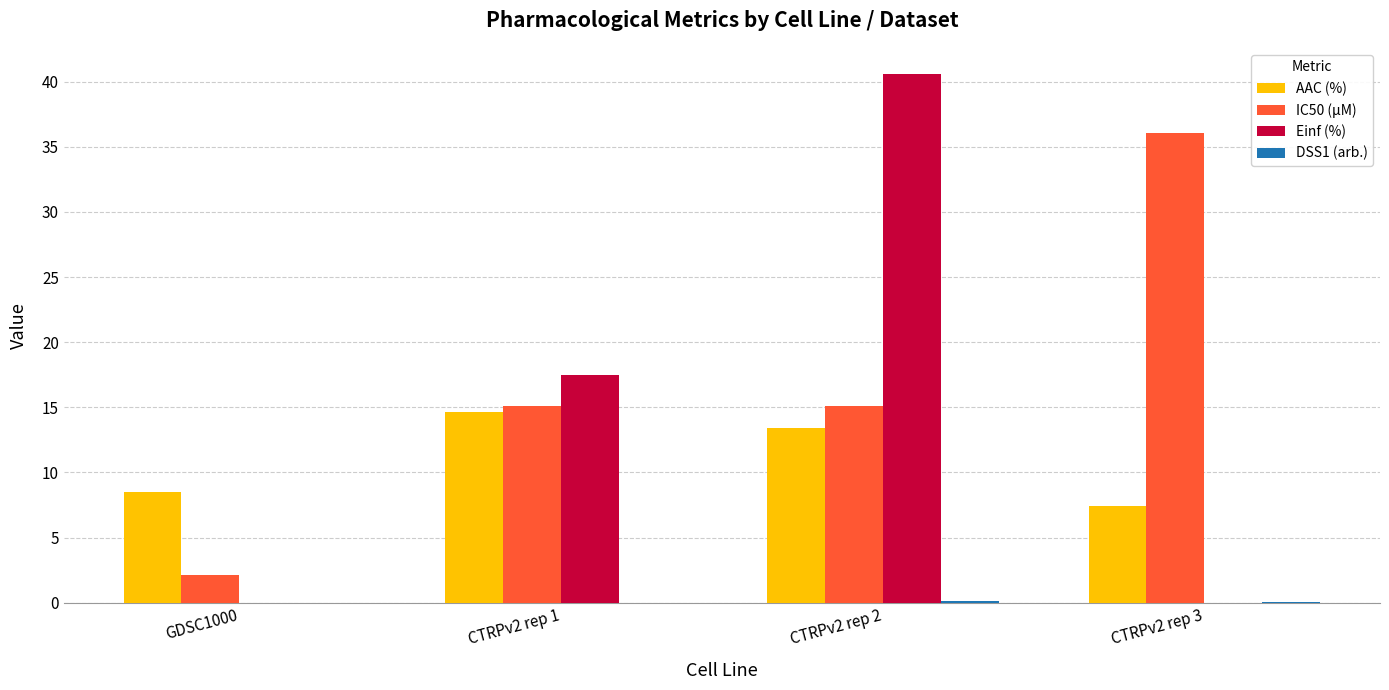

The value of IC50 (µM) at CTRPv2 rep 1 is 15.1. True or false?

True